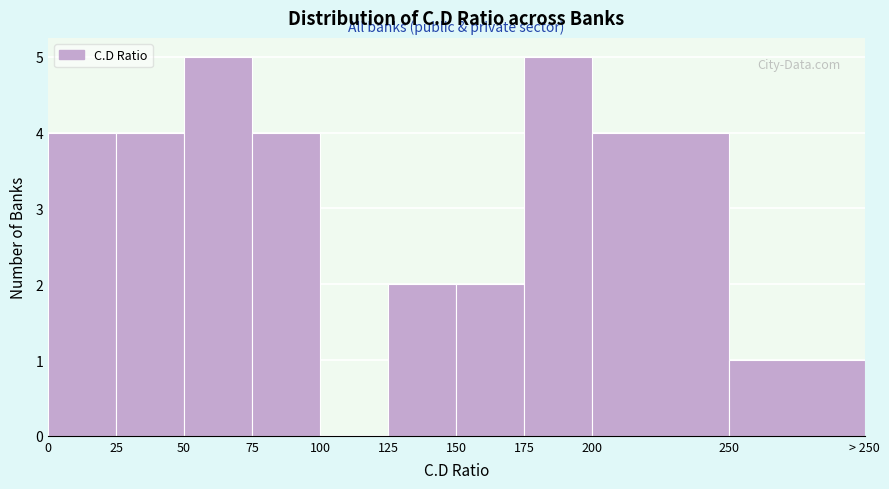

Reading left to right, extract all data points from this chart.

0=4	25=4	50=5	75=4	100=0	125=2	150=2	175=5	200=4	250=1